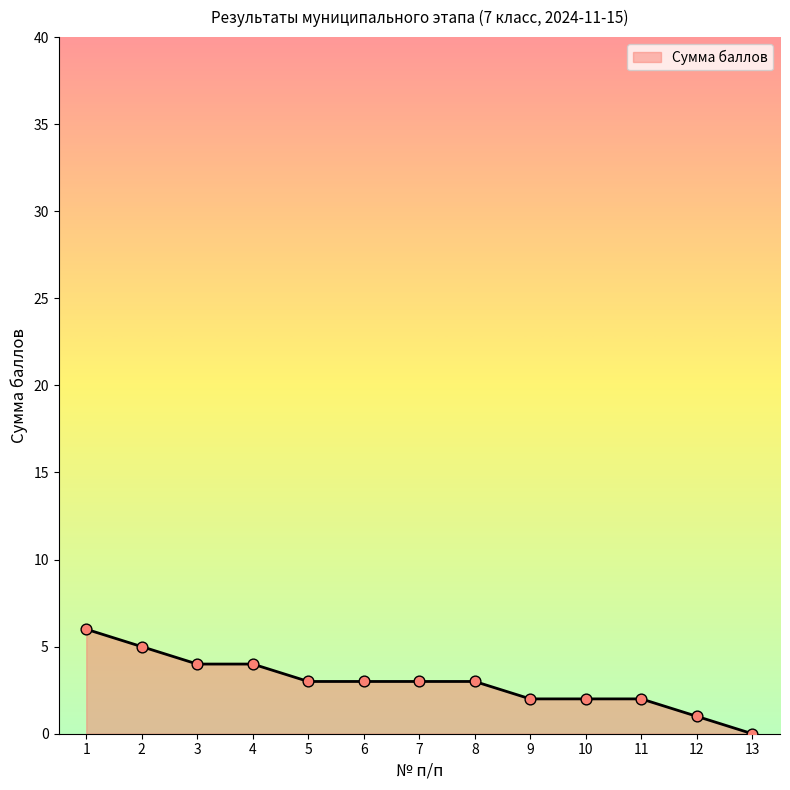

Which has a higher value, 2 or 12?

2